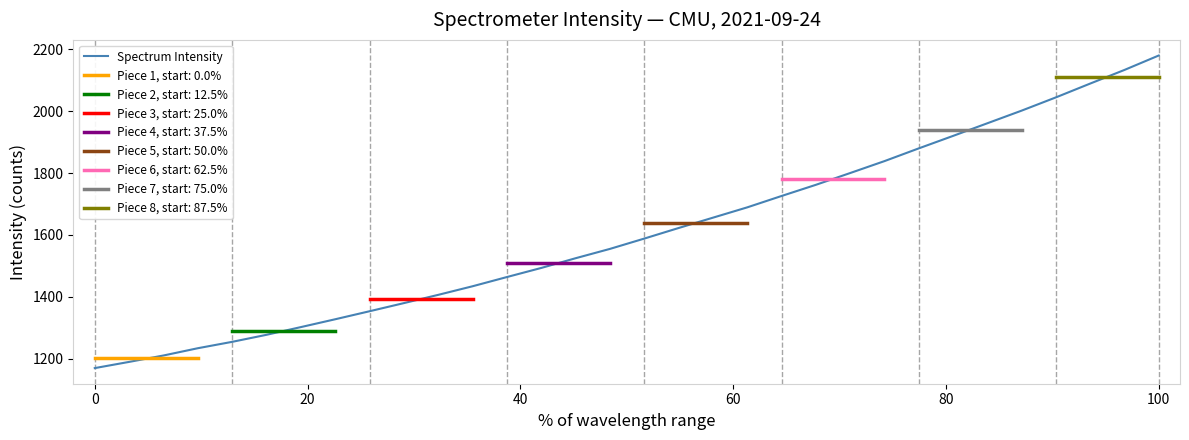

What is the value of the 31st point from the left?

2133.7